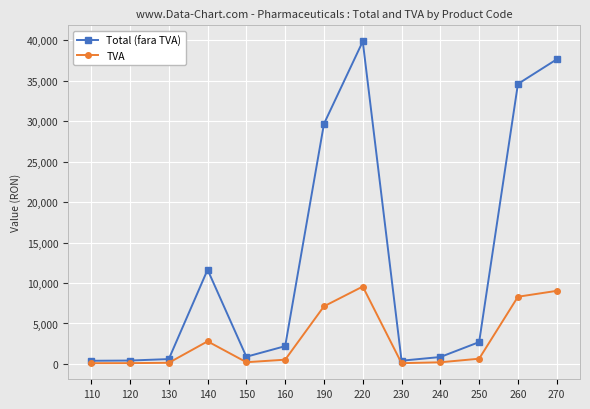

True or false: TVA has a value of 745.4 at 140.

False